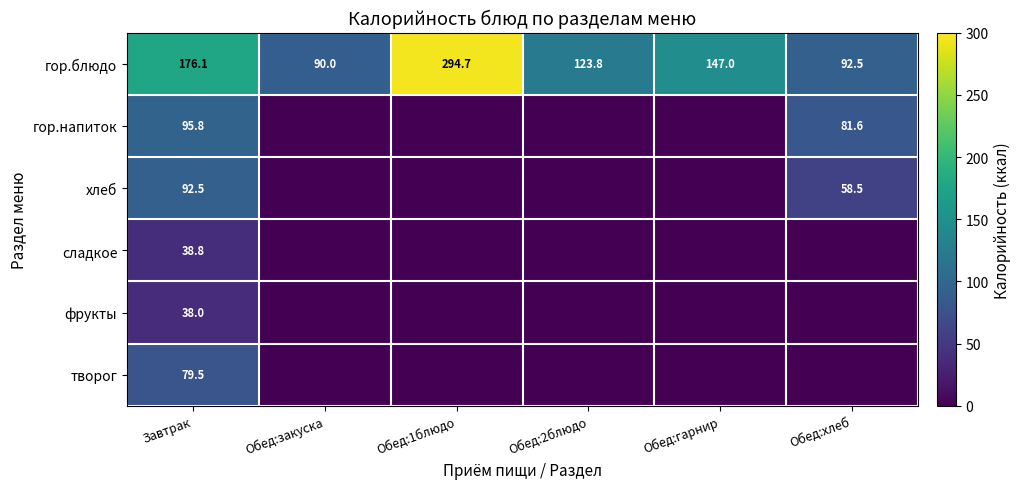

What is the spread (max minus min) of values at Обед:2блюдо?

123.8